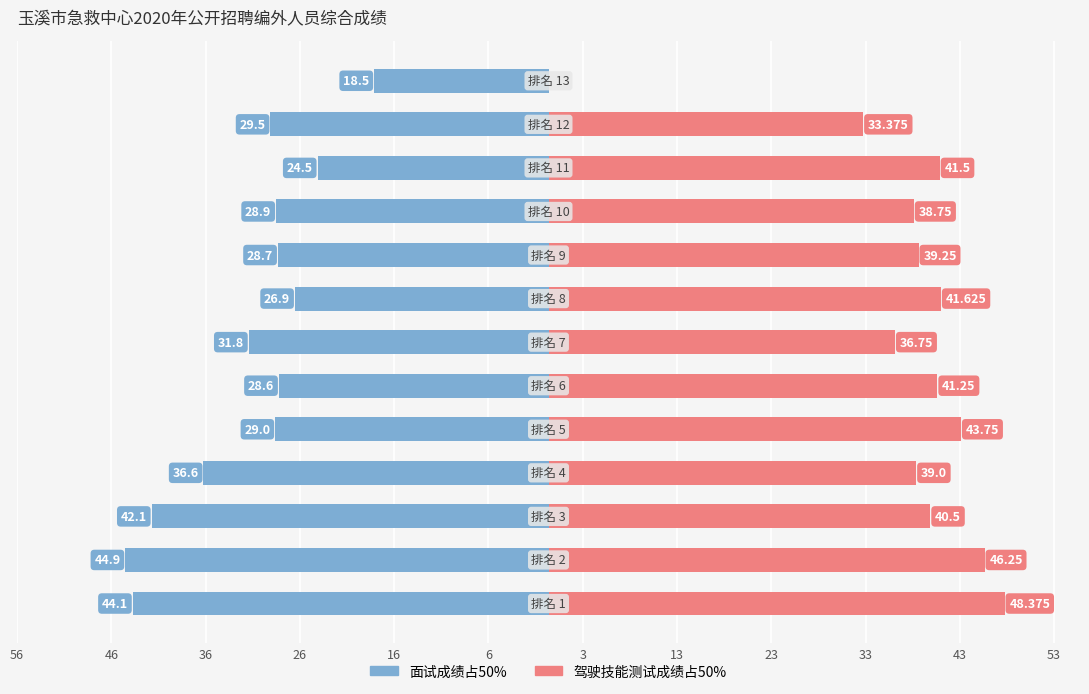

What is the difference between the maximum and minimum values in the 面试成绩占50% series?

26.4